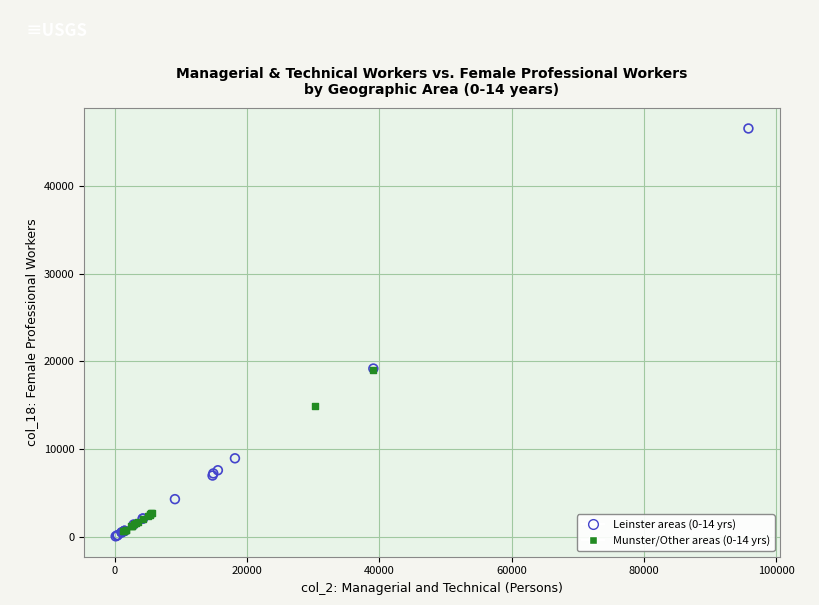

Which series has the largest Y range (max minus min)?

Leinster areas (0-14 yrs)